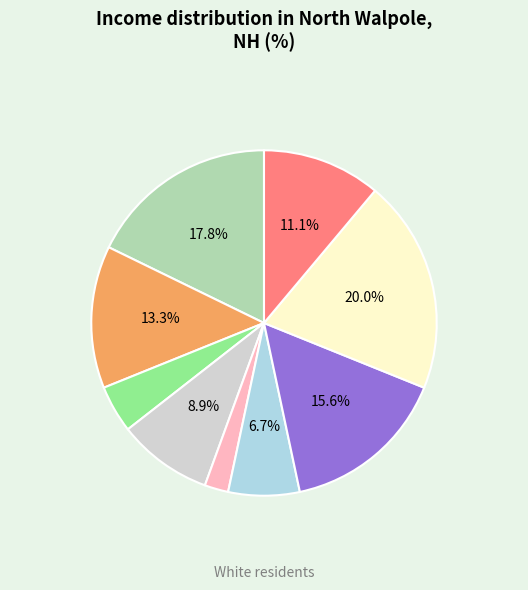

Is there any slice that represents more than half of the pie?

No